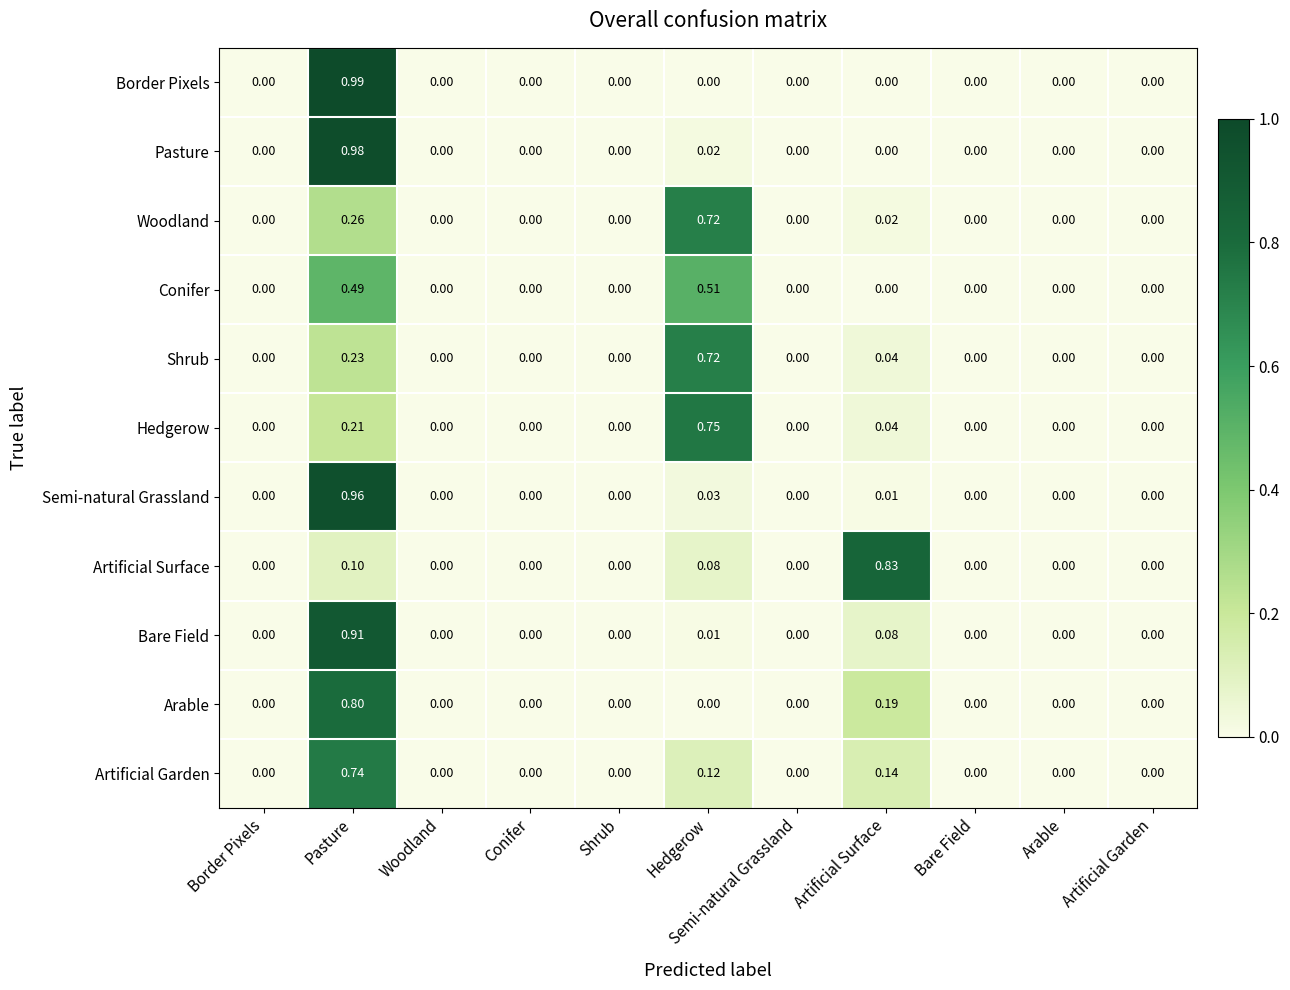

Which series has the widest spread of values?

Border Pixels